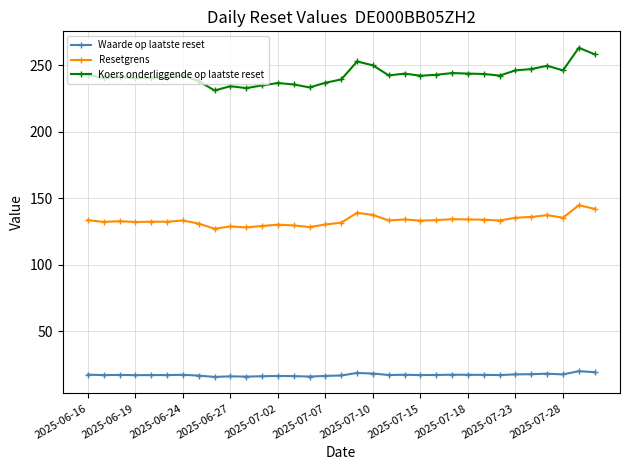

Which series has the largest total across all categories?

Koers onderliggende op laatste reset